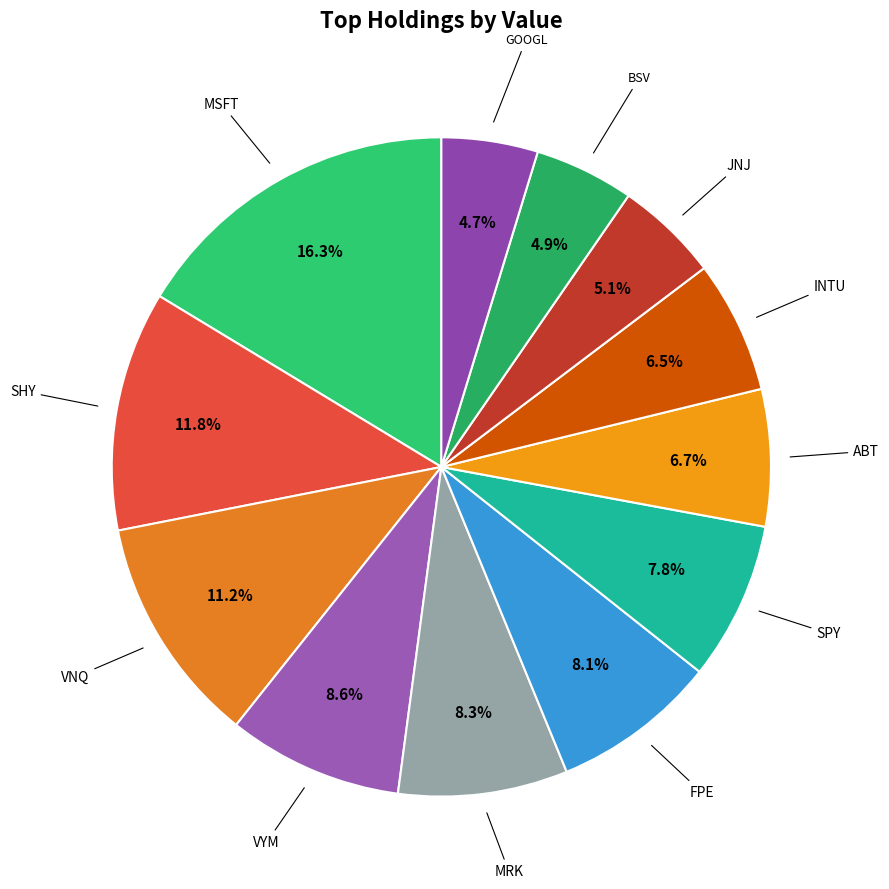

Rank the categories by value from lowest to highest.

GOOGL, BSV, JNJ, INTU, ABT, SPY, FPE, MRK, VYM, VNQ, SHY, MSFT